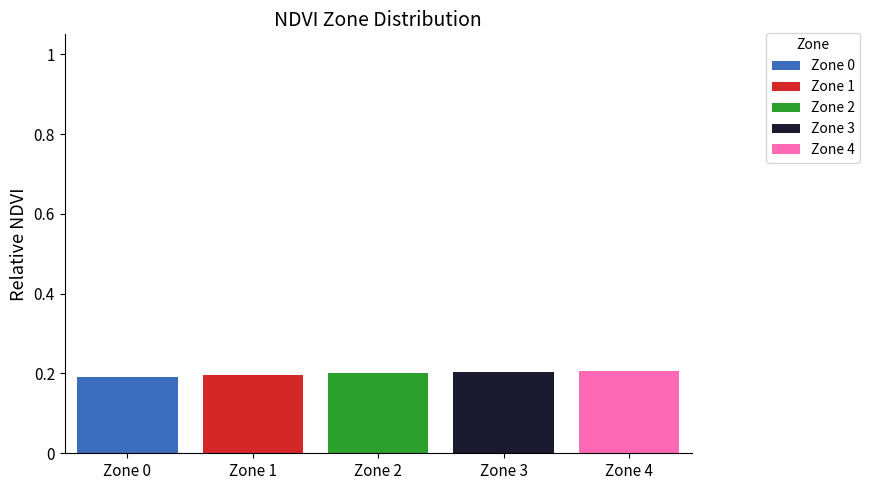

Reading left to right, list the values for the Zone 0 series.

Zone 0=0.2	Zone 1=0.0	Zone 2=0.0	Zone 3=0.0	Zone 4=0.0